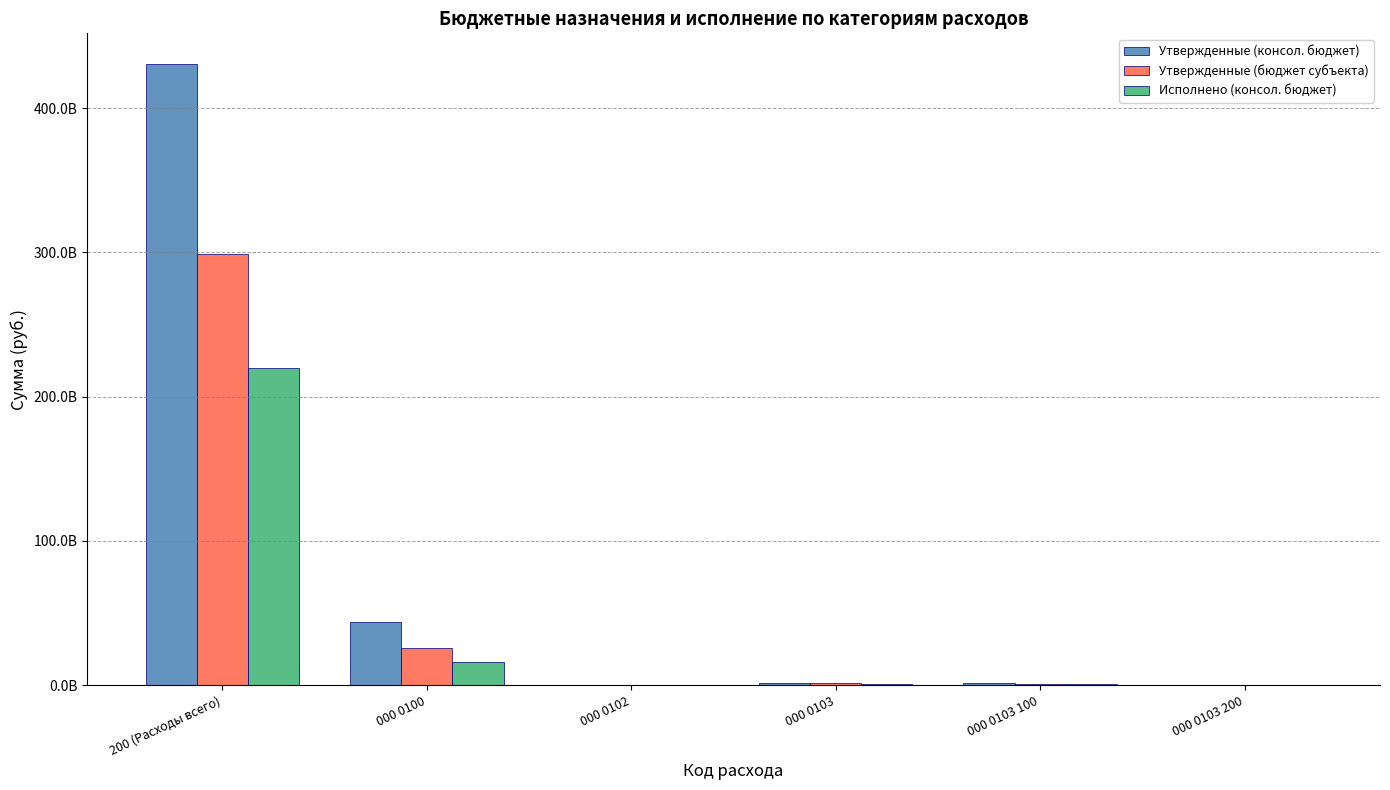

Between 000 0103 200 and 000 0103, which is larger?

000 0103